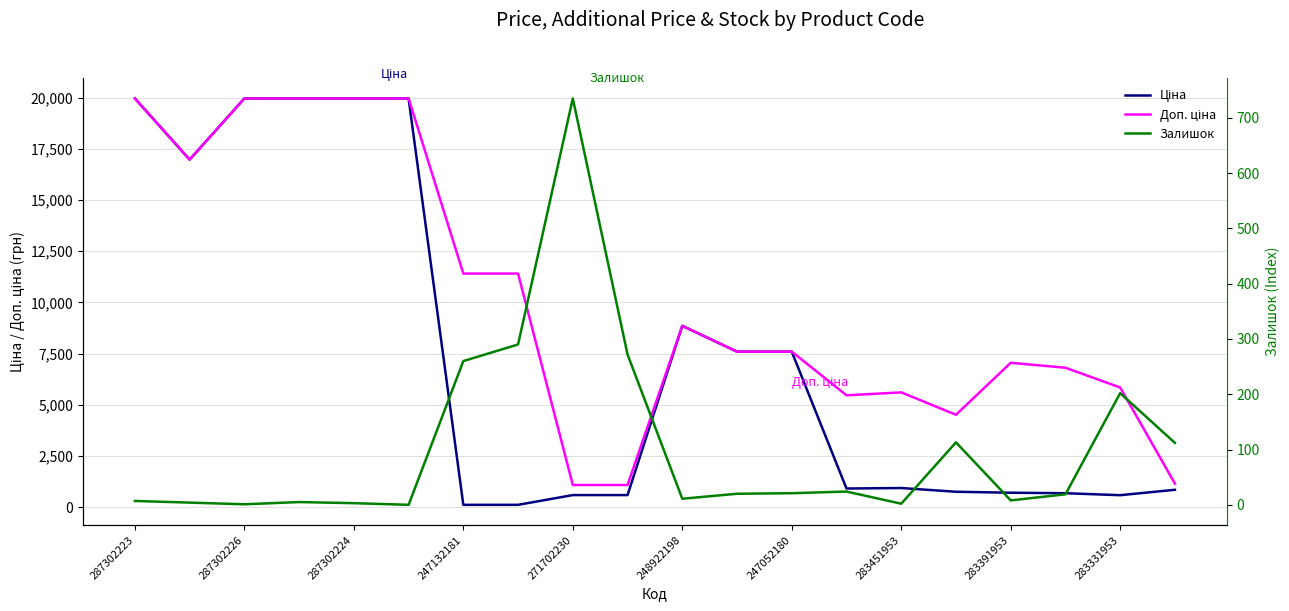

Where is the first local maximum for Доп. ціна?

248922198